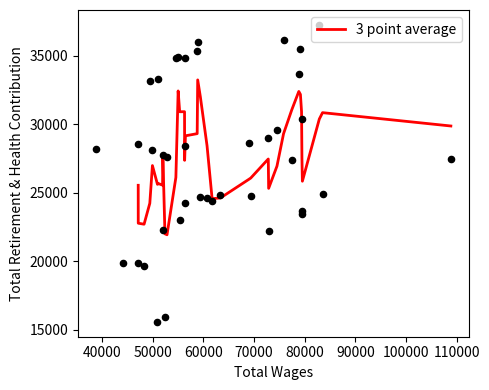

What is the lowest value of the 3 point average series?

21936.7